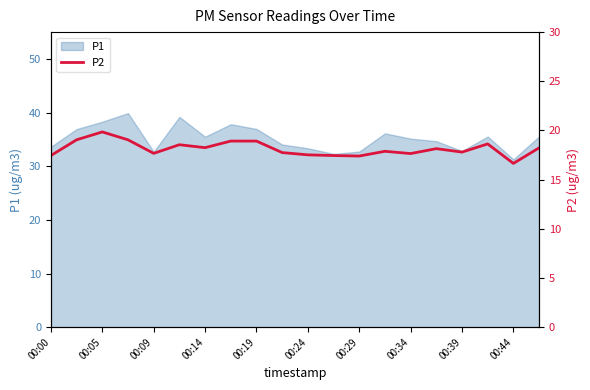

The P1 series shows 17.2 at 00:14. True or false?

False